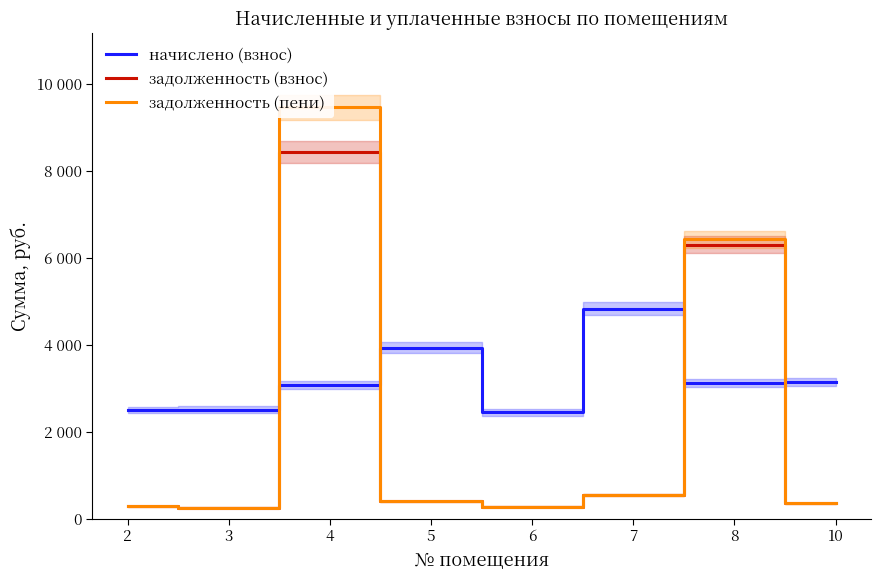

What is the sum of all задолженность (взнос) values?

16826.8